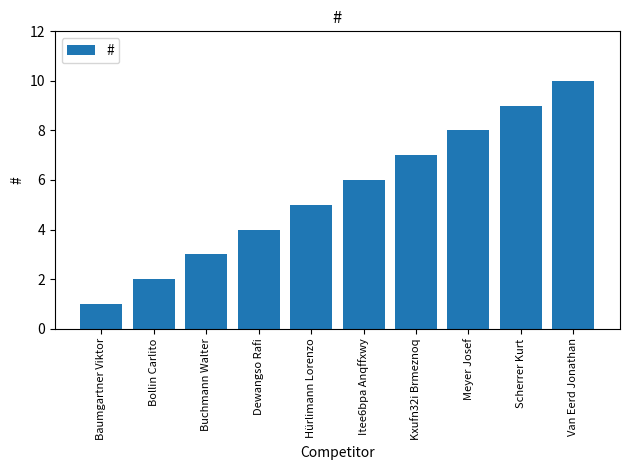

What position from the left is Van Eerd Jonathan?

10